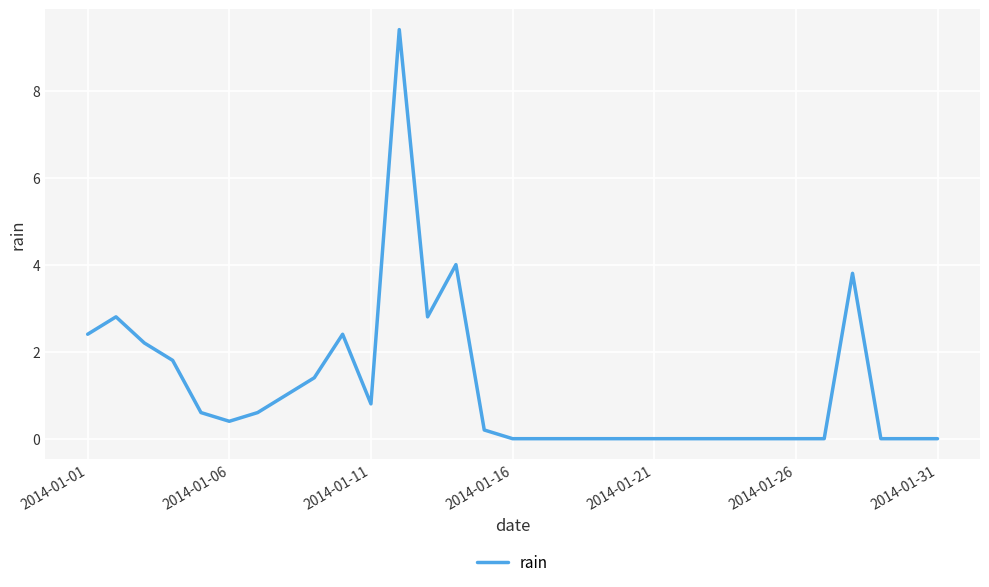

What is the maximum value shown in the chart?

9.4